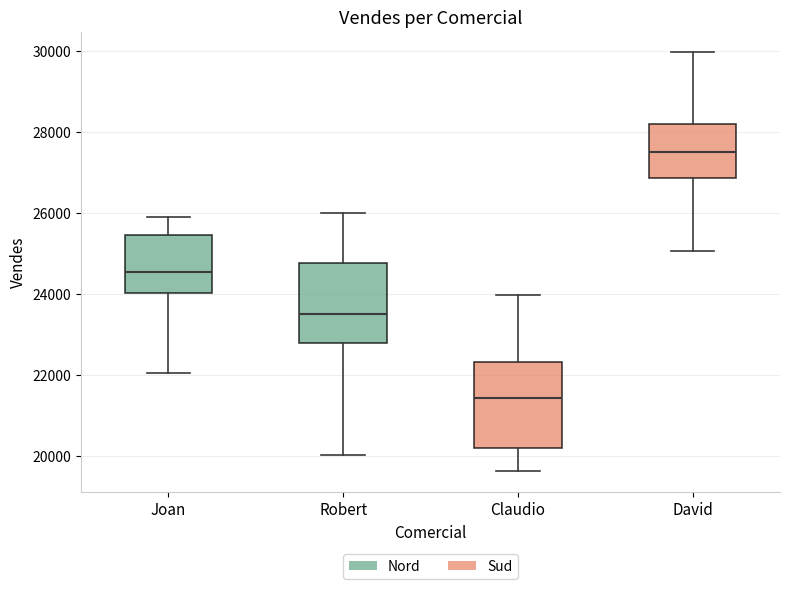

Reading left to right, read every box against the y-axis: the position of its median line, the range the box covers, and the ends of its whiskers. The values are not printed on the chart, so give them approximately, as read against the axis.

Joan: median 24600, box 24000 to 25400, whiskers 22000 to 25800
Robert: median 23600, box 22800 to 24800, whiskers 20000 to 26000
Claudio: median 21400, box 20200 to 22400, whiskers 19600 to 24000
David: median 27400, box 26800 to 28200, whiskers 25000 to 30000